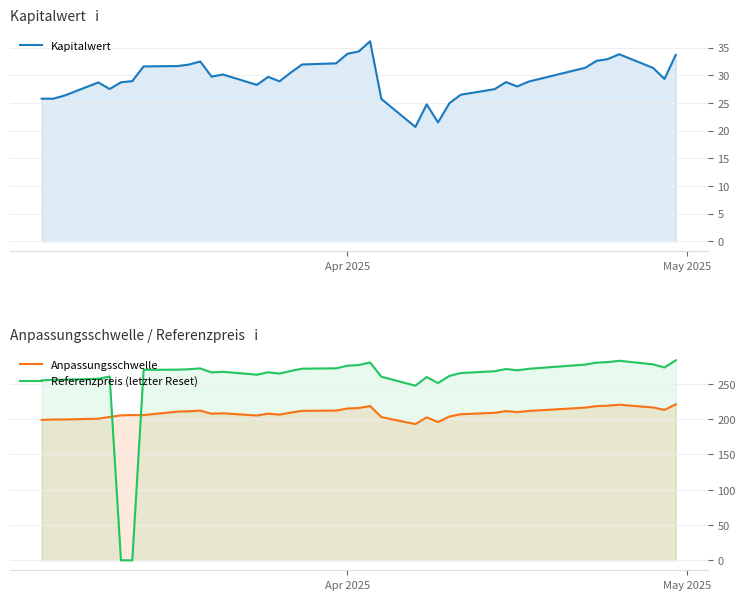

What is the average value of the Referenzpreis (letzter Reset) series?

254.4